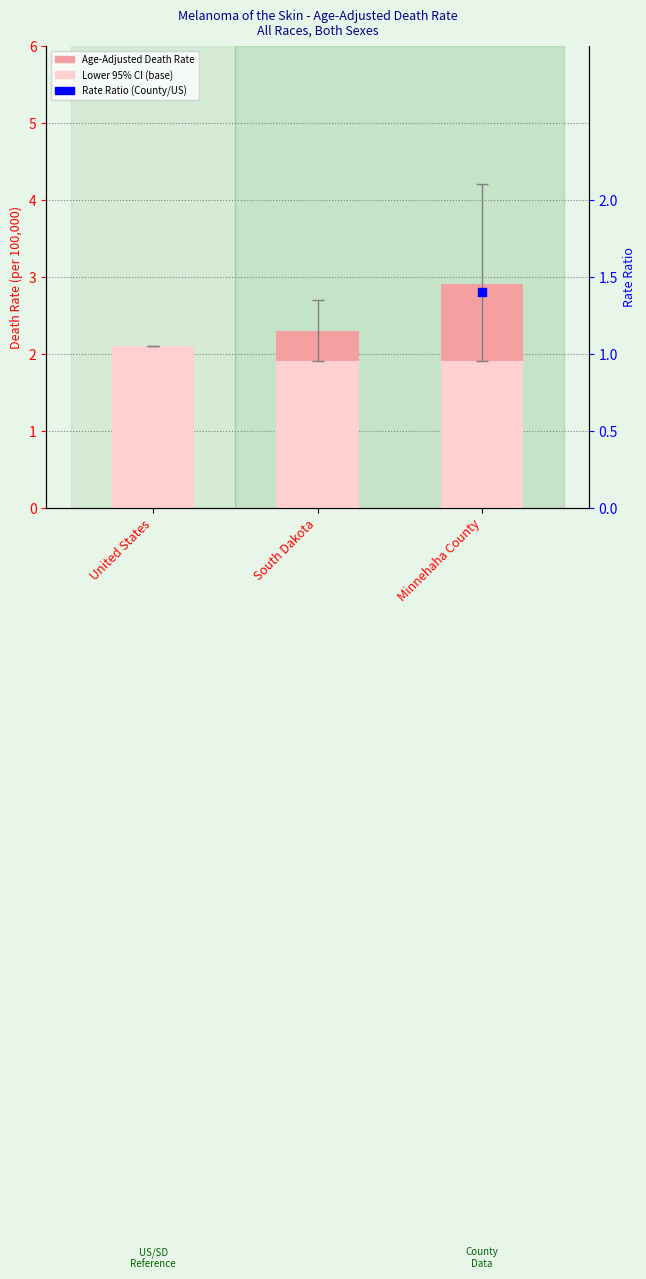

What is the change in value from United States to Minnehaha County?

+0.8